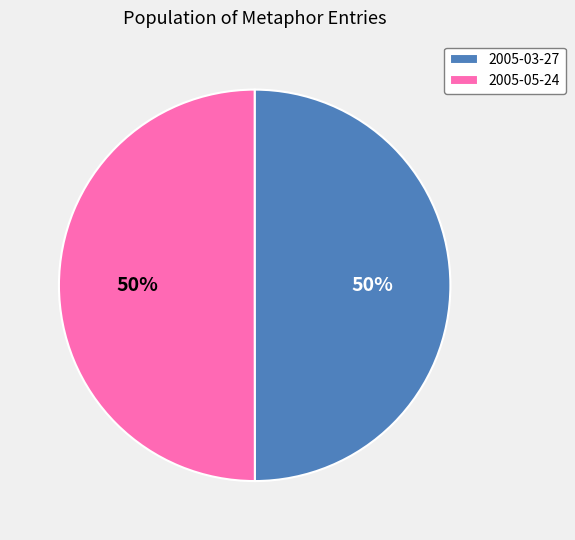

Count the number of slices in the pie.

2